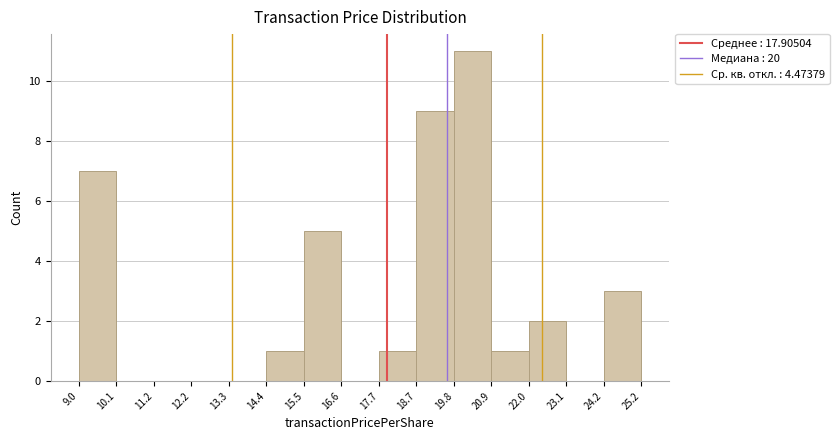

Reading left to right, list every bar in this chart as the range it spans on the x-axis followed by its height. The values are not printed on the chart, so give them approximately, as read against the axis.

9.0 to 10.1: 7
10.1 to 11.2: 0
11.2 to 12.2: 0
12.2 to 13.3: 0
13.3 to 14.4: 0
14.4 to 15.5: 1
15.5 to 16.6: 5
16.6 to 17.7: 0
17.7 to 18.7: 1
18.7 to 19.8: 9
19.8 to 20.9: 11
20.9 to 22.0: 1
22.0 to 23.1: 2
23.1 to 24.2: 0
24.2 to 25.2: 3